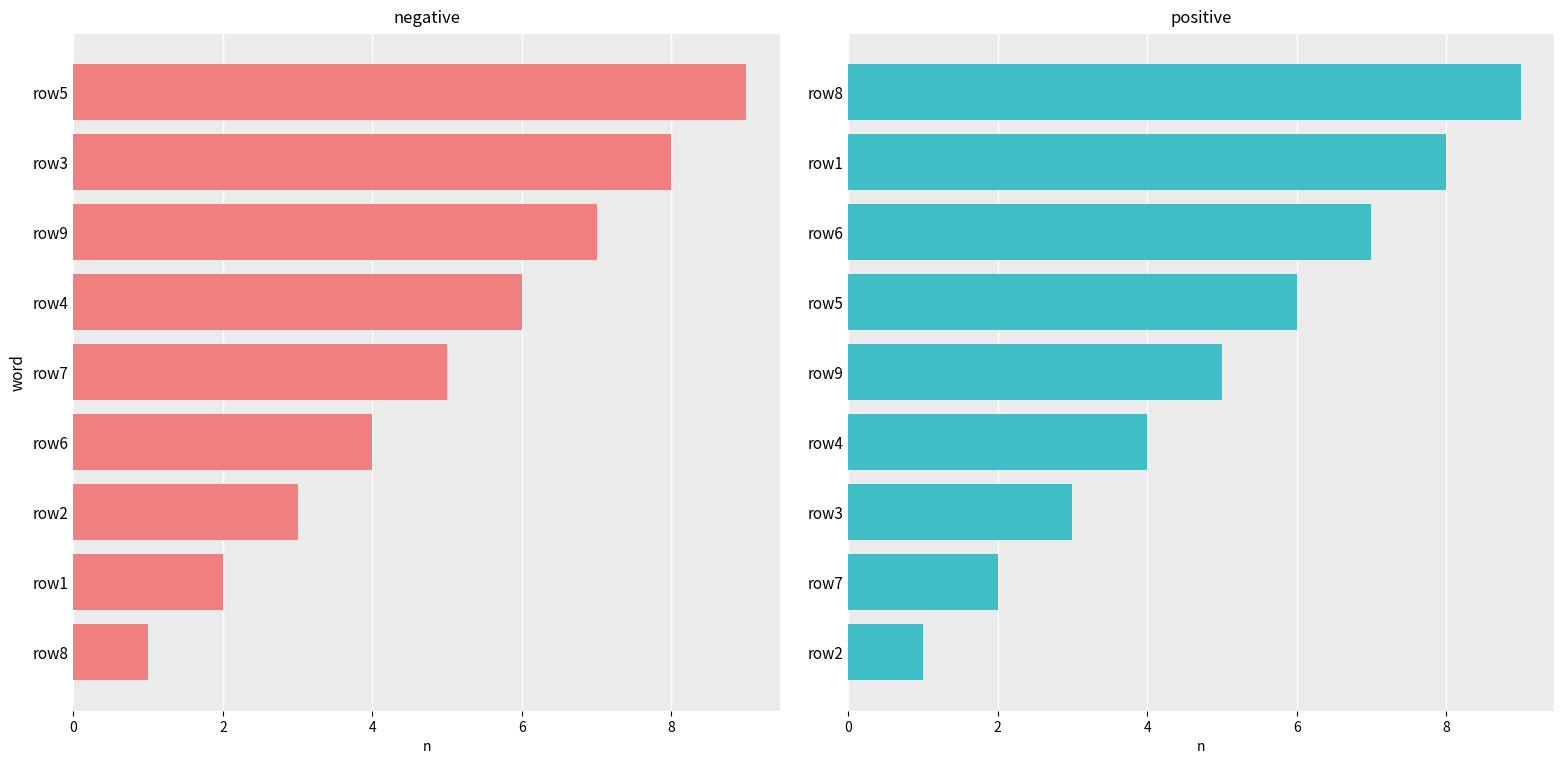

At which label does col_2 reach its peak?

row8